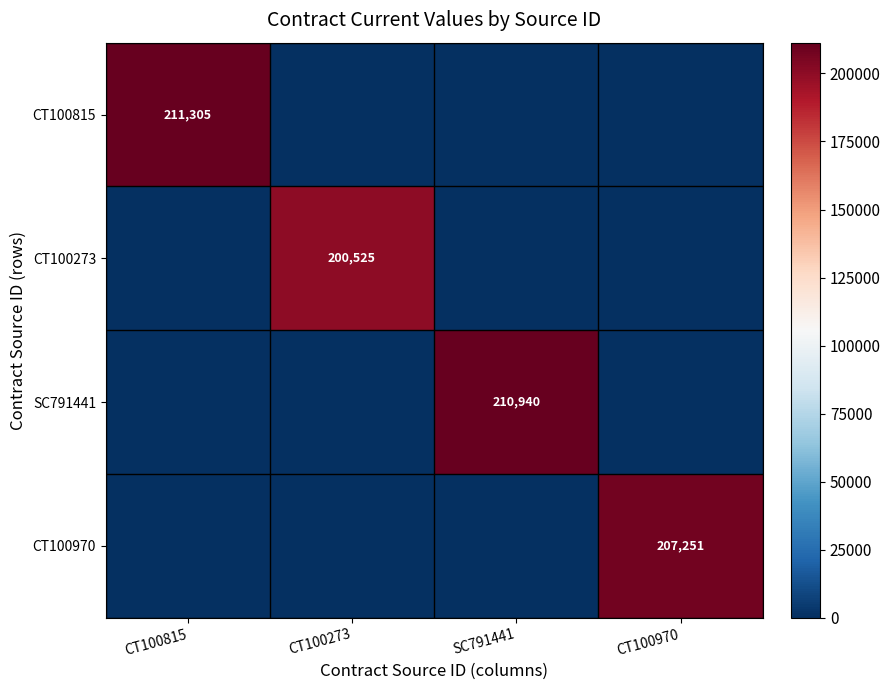

Is it true that CT100273 equals 278732.5 at CT100273?

False